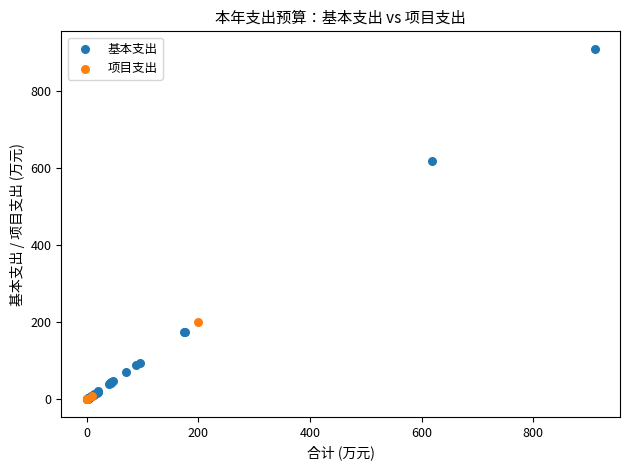

Which series contains the highest Y value?

基本支出